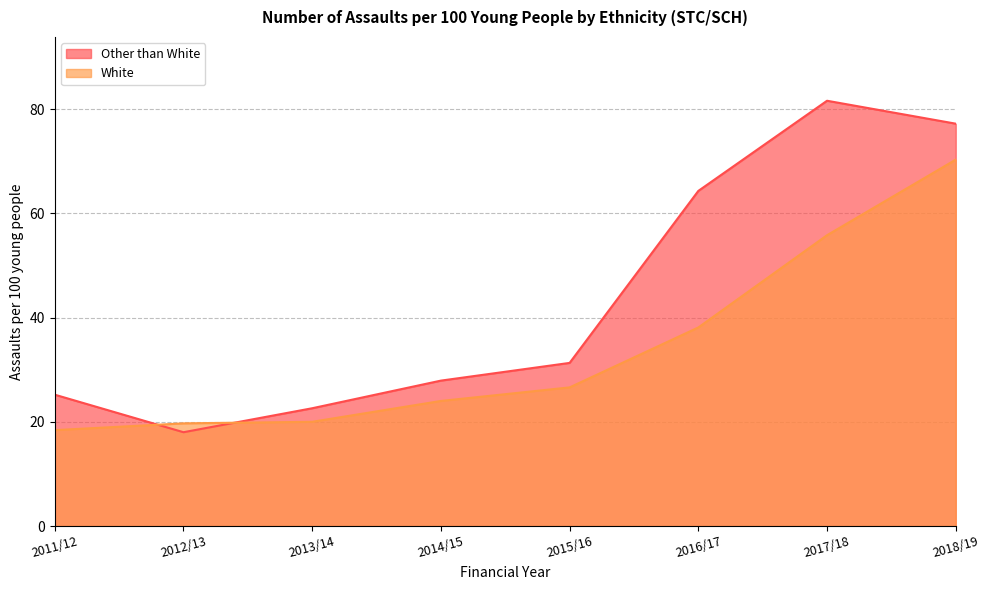

True or false: White has a value of 24.0 at 2014/15.

True